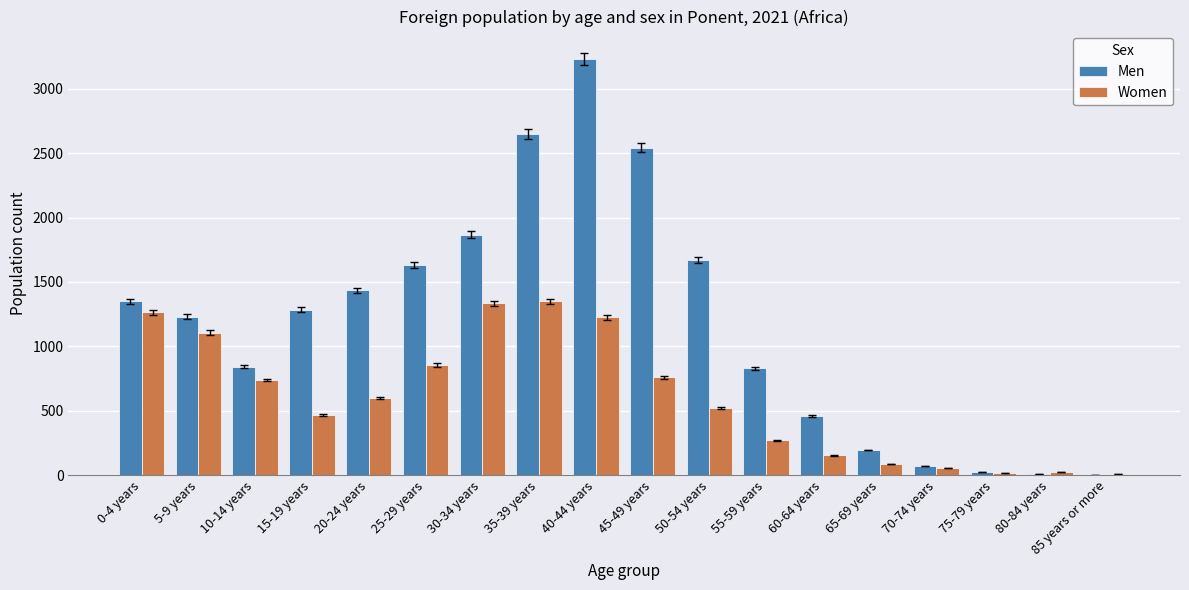

True or false: Women has a value of 154 at 60-64 years.

True